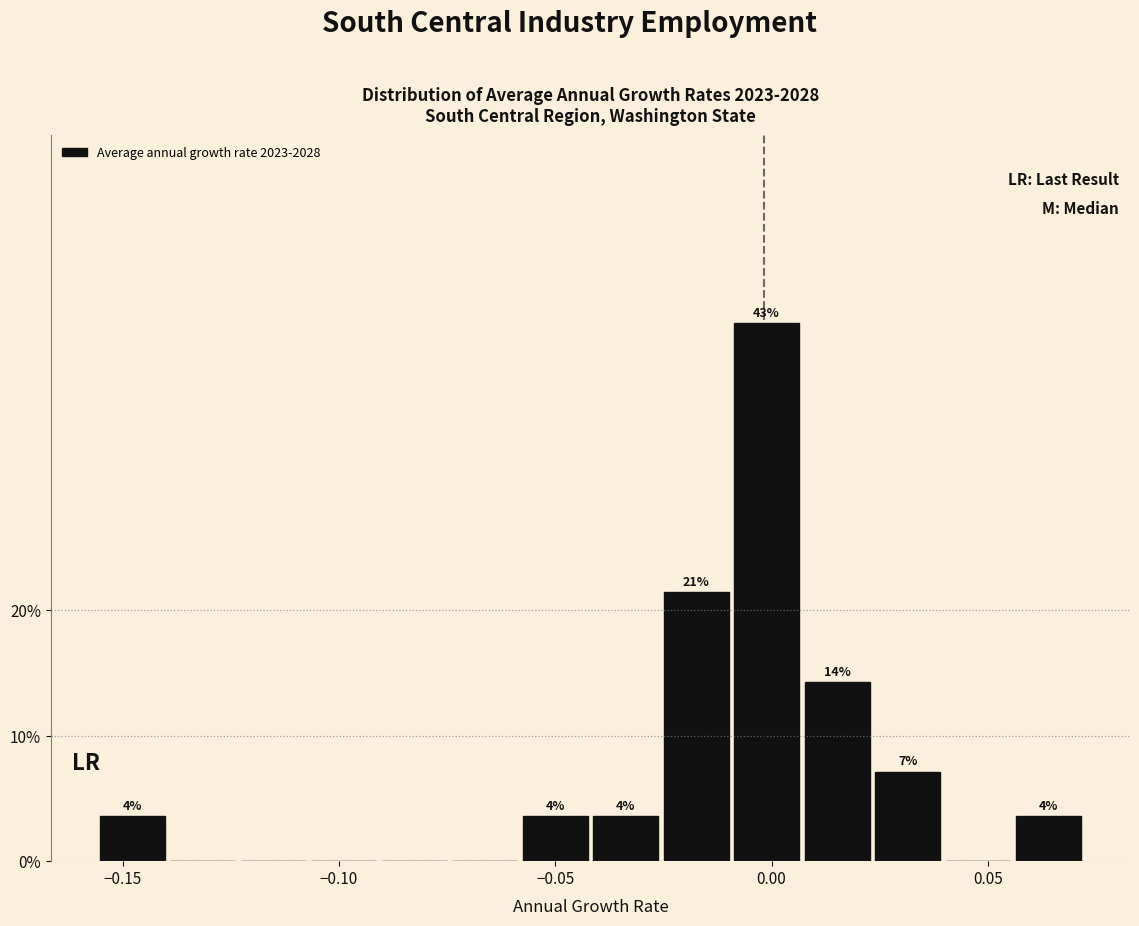

Around what value on the x-axis is the tallest bar? Give the approximate position of its centre, as read against the axis.

0.000